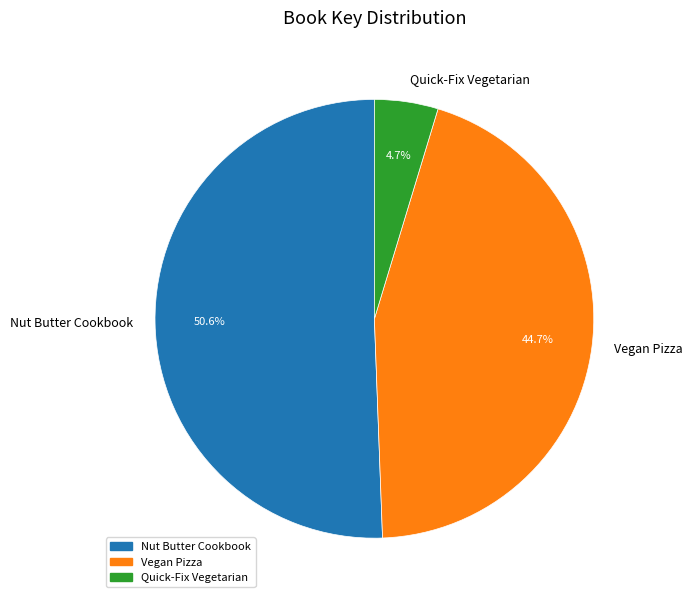

How much of the chart is everything except Nut Butter Cookbook?

49.4%